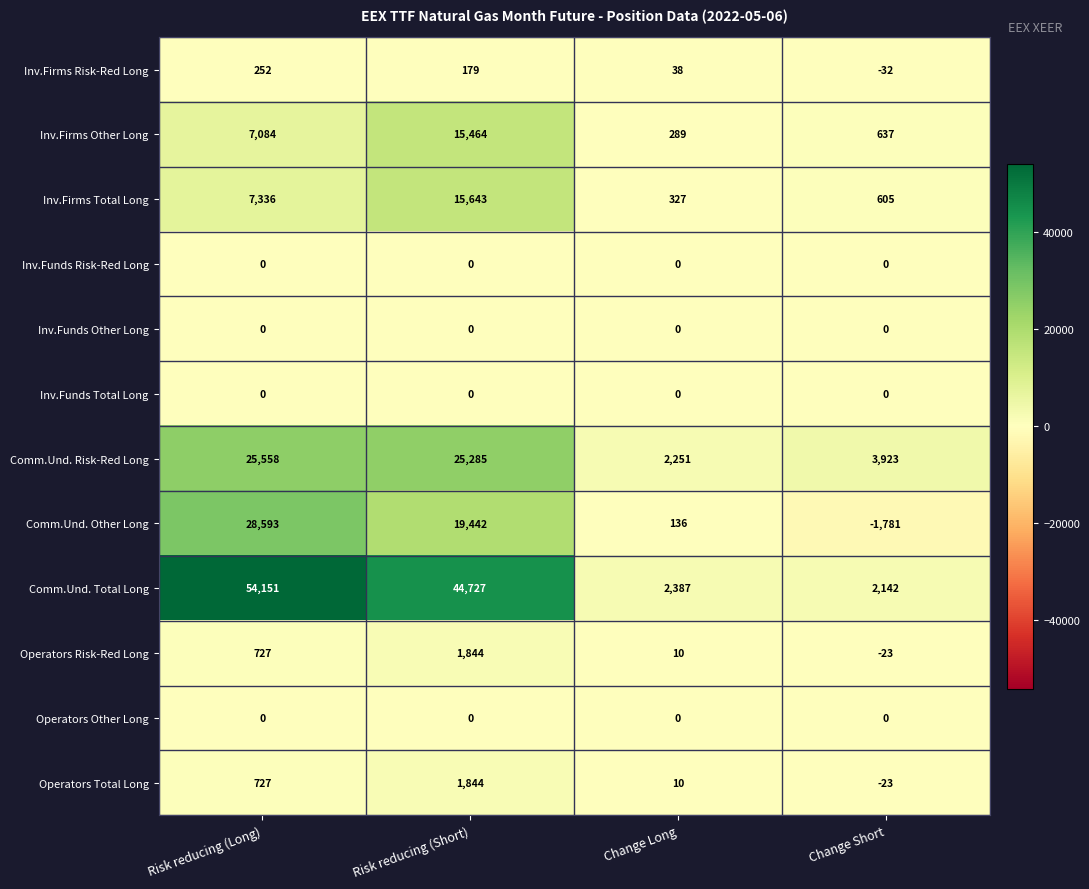

At which label does Comm.Und. Risk-Red Long first exceed 25285?

Risk reducing (Long)